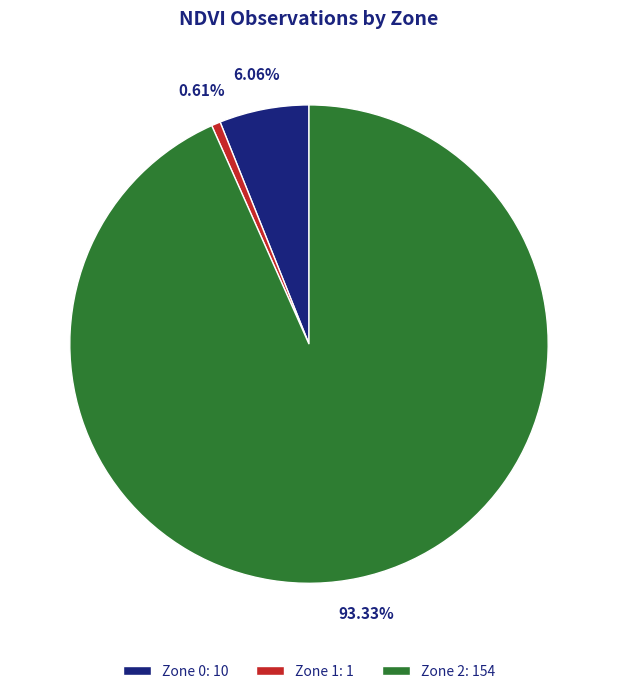

To the nearest percent, what is the average slice percentage?

33%